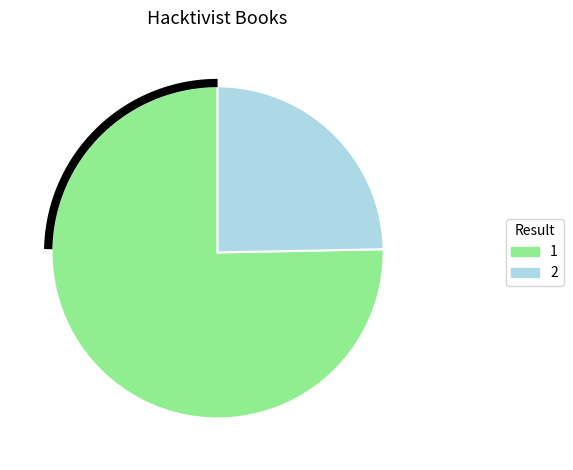

Which slice is the largest?

1